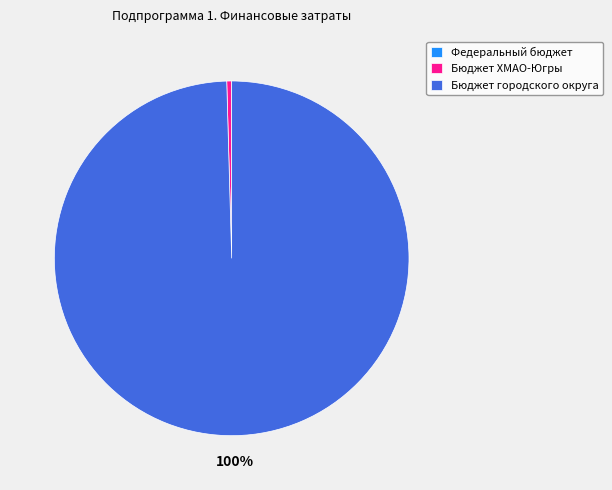

What percentage is the Бюджет городского округа slice, to the nearest percent?

100%